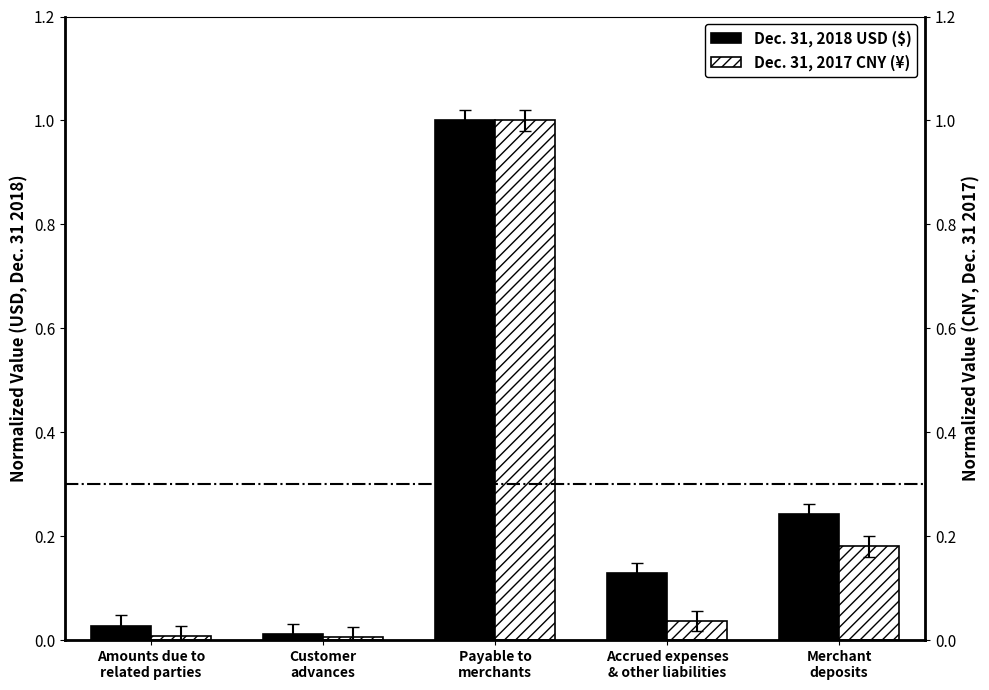

Reading right to left, list all the values displayed in this chart.

Dec. 31, 2018 USD ($): Merchant
deposits=0.2	Accrued expenses
& other liabilities=0.1	Payable to
merchants=1.0	Customer
advances=0.0	Amounts due to
related parties=0.0
Dec. 31, 2017 CNY (¥): Merchant
deposits=0.2	Accrued expenses
& other liabilities=0.0	Payable to
merchants=1.0	Customer
advances=0.0	Amounts due to
related parties=0.0